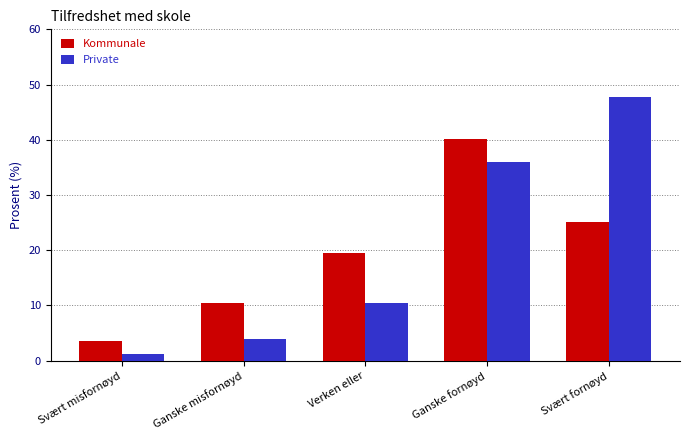

What is the sum of all Kommunale values?

98.7